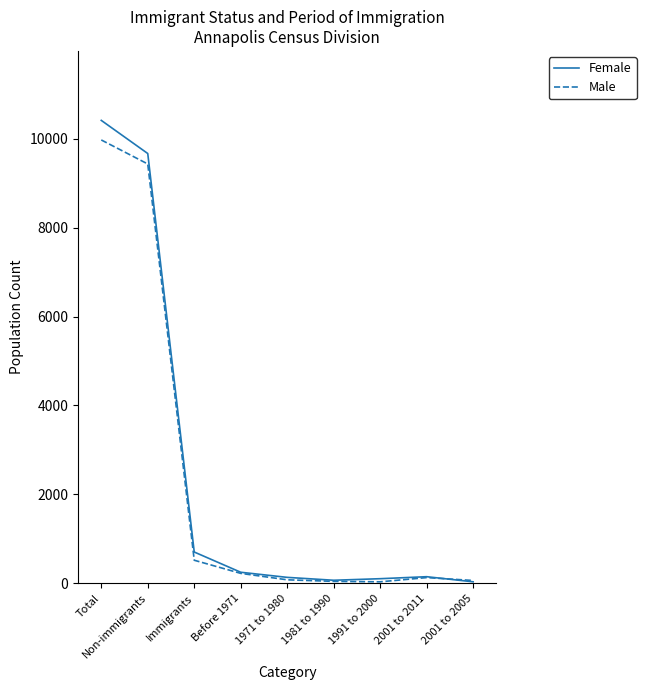

List the series in order of their overall mean, highest first.

Female, Male